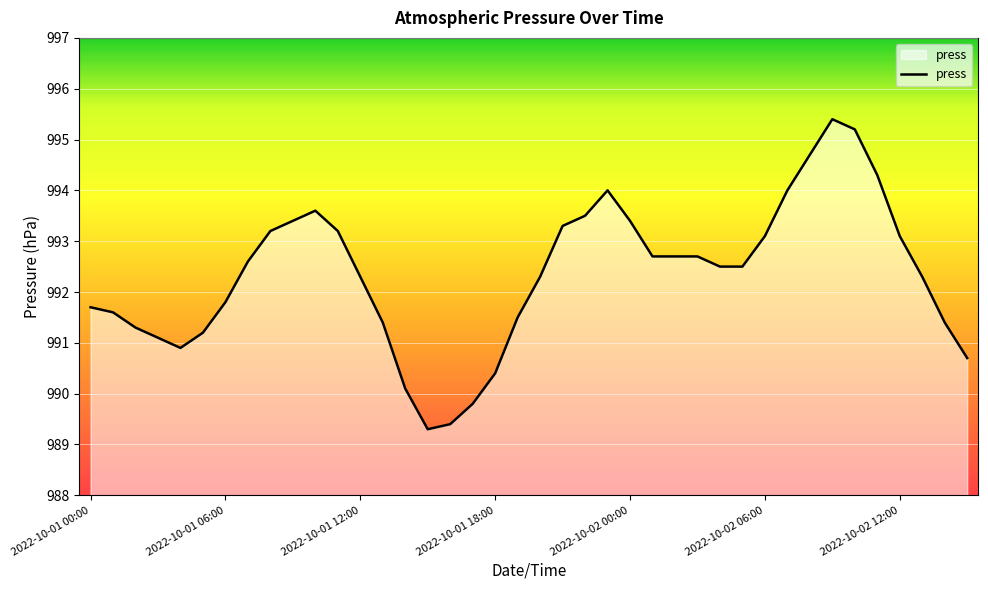

What is the difference between the maximum and minimum values?

6.1